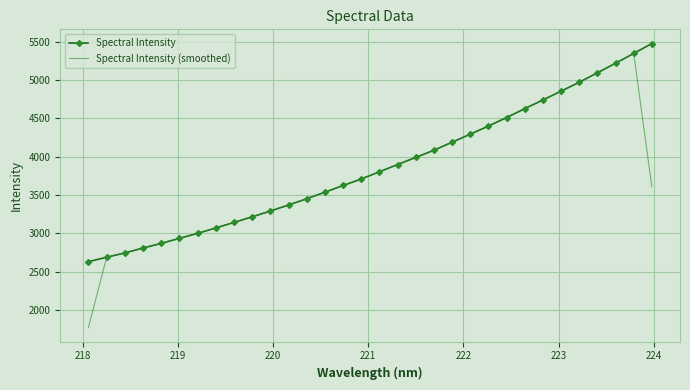

What are all the series names shown in the legend?

Spectral Intensity, Spectral Intensity (smoothed)